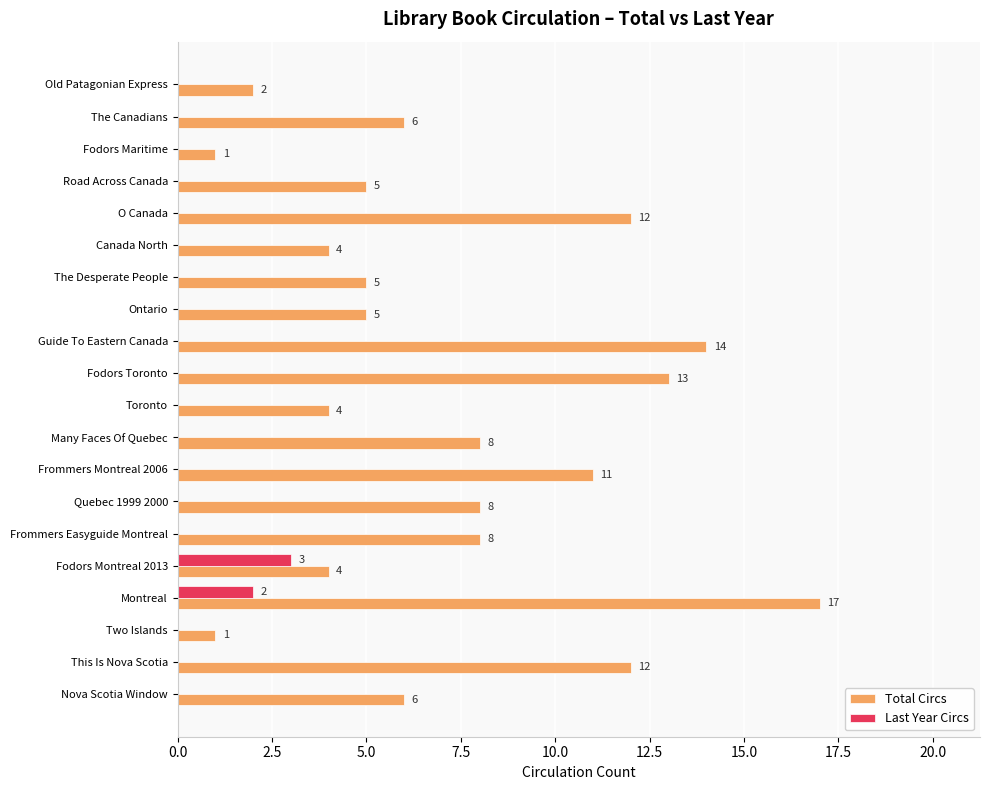

What is the highest value of the Last Year Circs series?

3